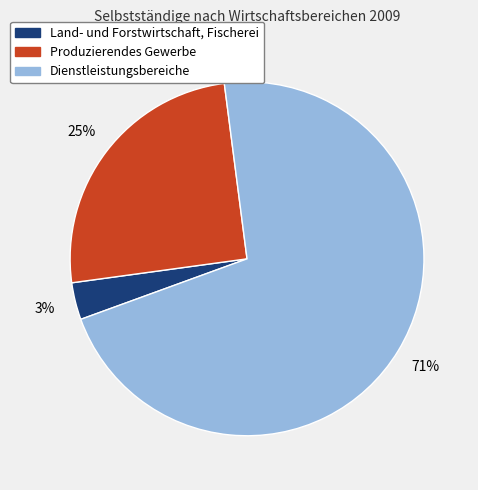

Rank the categories by value from highest to lowest.

Dienstleistungsbereiche, Produzierendes Gewerbe, Land- und Forstwirtschaft, Fischerei